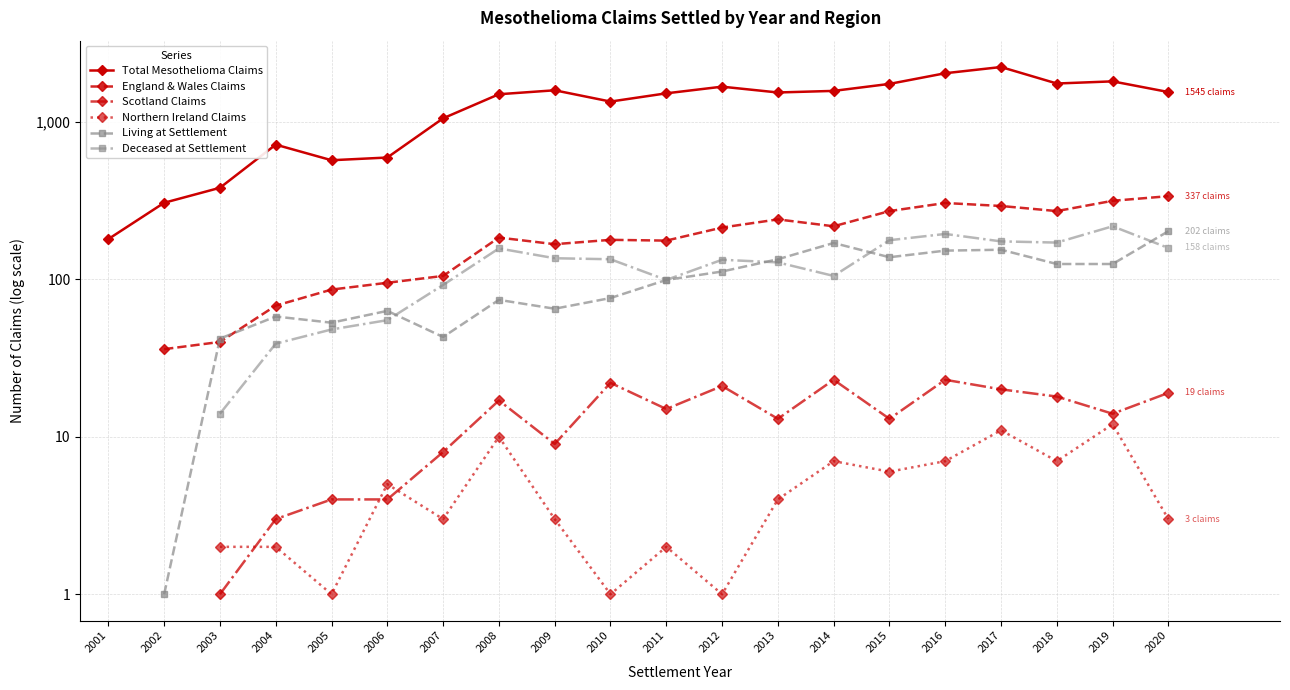

Is it true that England & Wales Claims equals 315.0 at 2019?

True